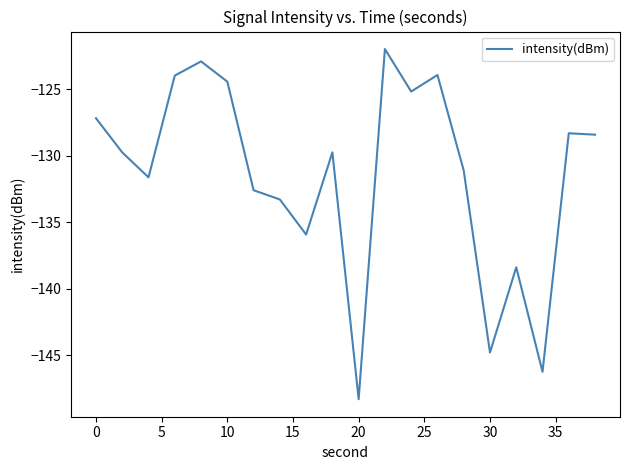

What is the difference between the maximum and minimum values?

26.3